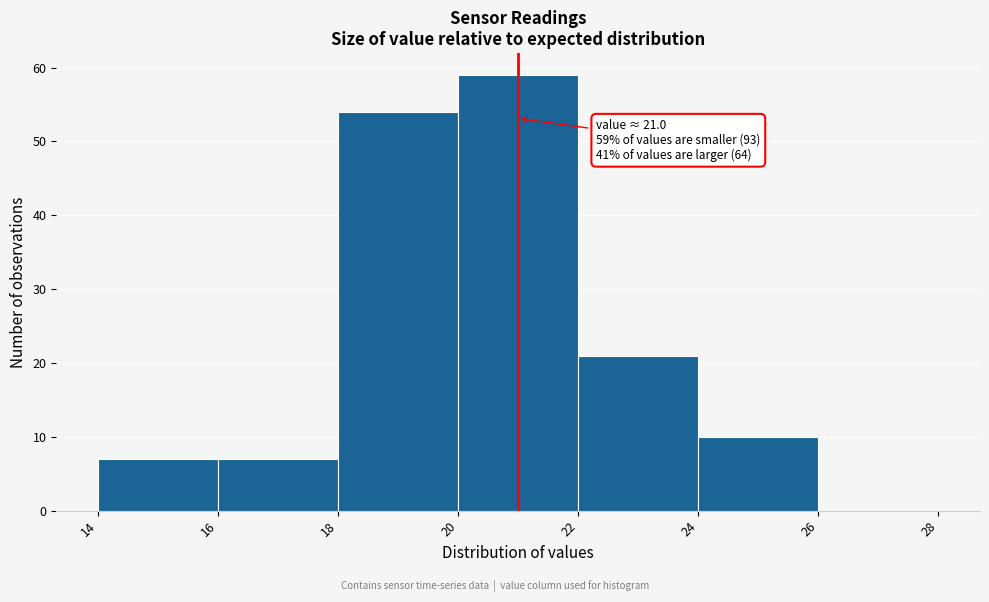

Which range on the x-axis has the tallest bar?

20 to 22